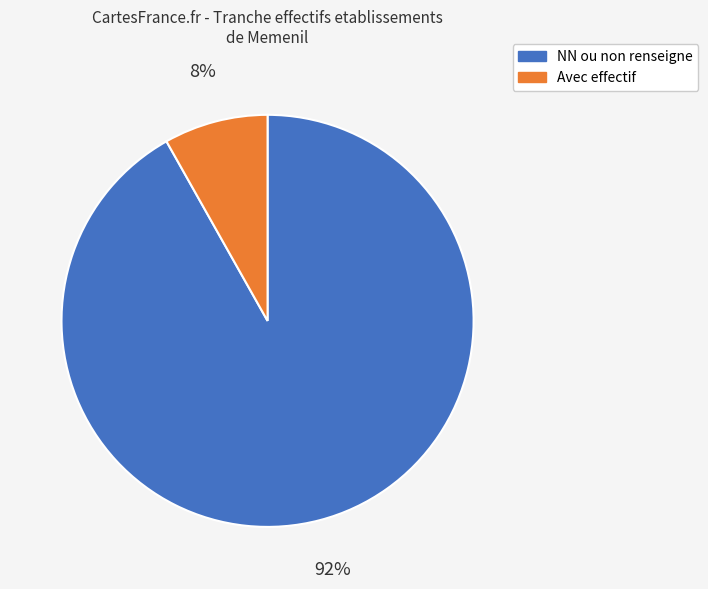

True or false: Avec effectif accounts for 8% of the total.

True